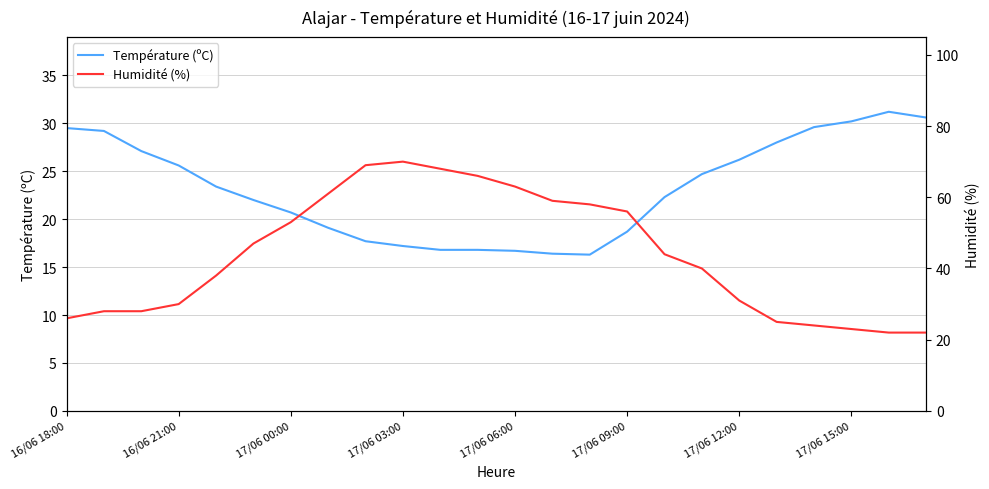

True or false: Température (ºC) has a value of 52.5 at 16/06 18:00.

False